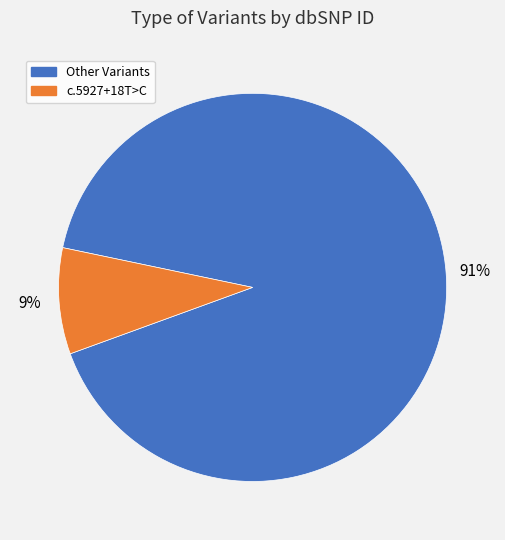

Does any single category account for the majority?

Yes